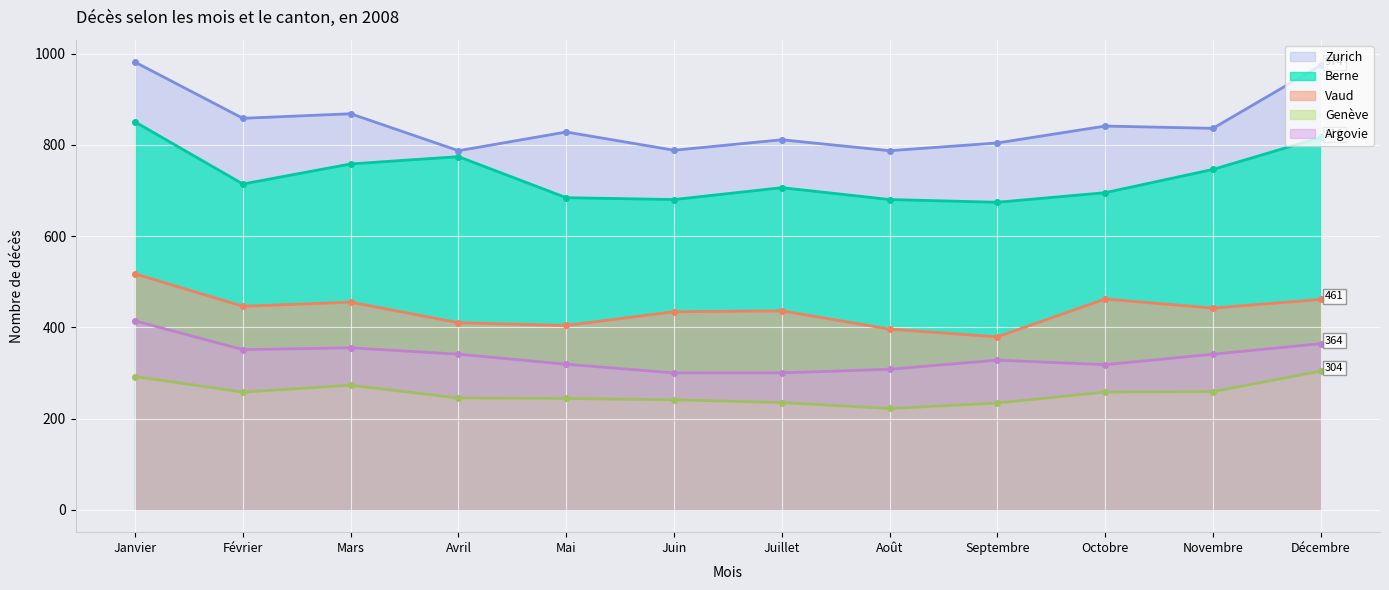

Which series has the largest range (max minus min)?

Zurich